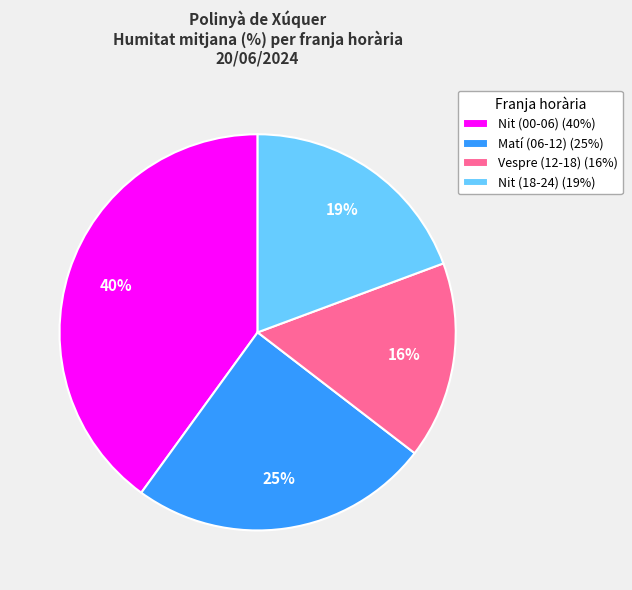

Is it true that Nit (00-06) (40%) is 55% of the pie?

False